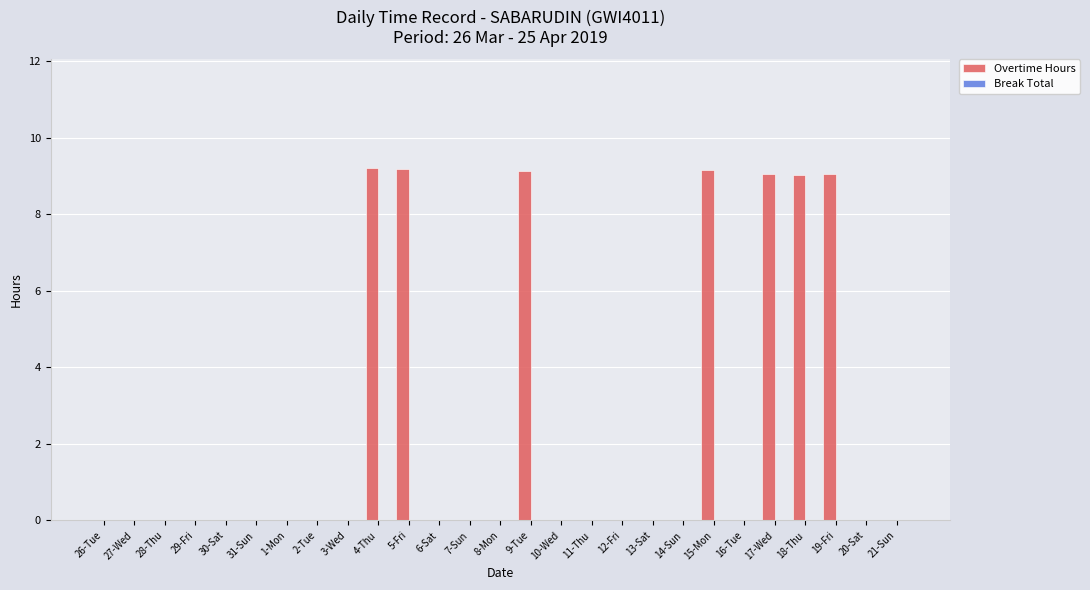

What is the greatest value displayed?

9.2